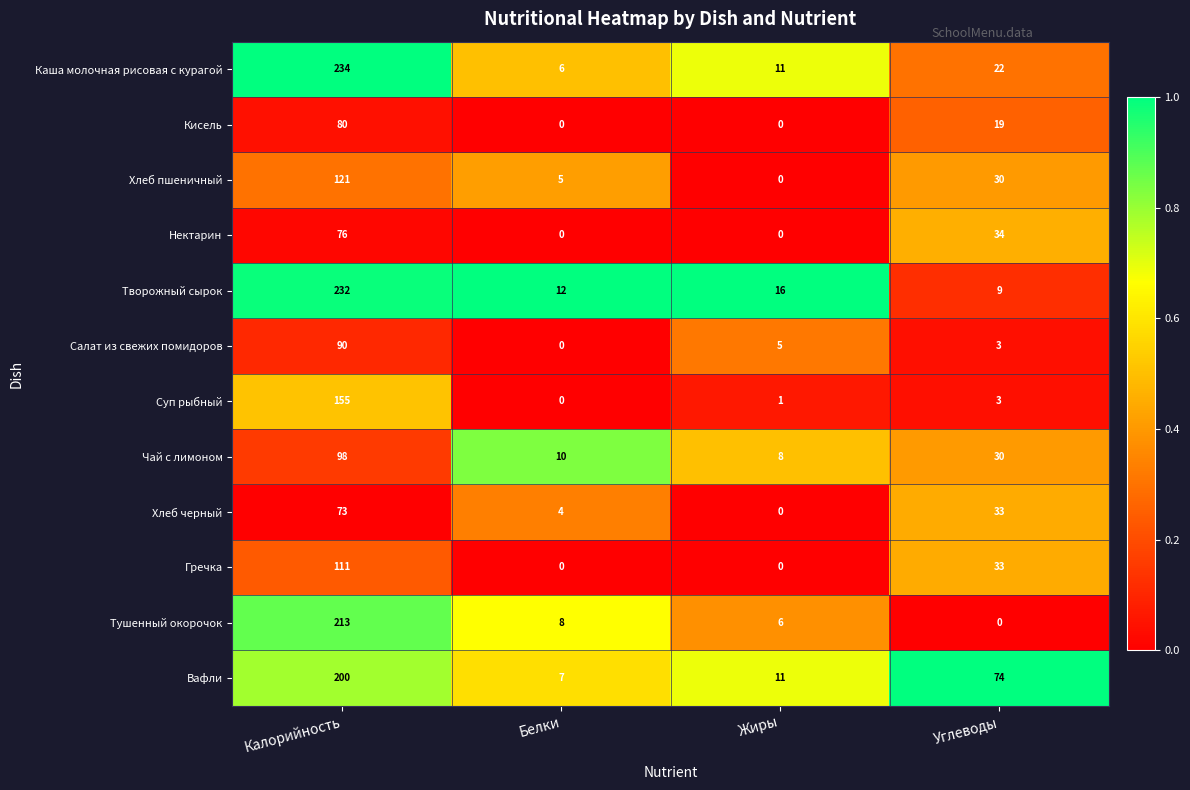

List the series in order of their peak value, lowest first.

Хлеб черный, Нектарин, Кисель, Салат из свежих помидоров, Чай с лимоном, Гречка, Хлеб пшеничный, Суп рыбный, Вафли, Тушенный окорочок, Творожный сырок, Каша молочная рисовая с курагой